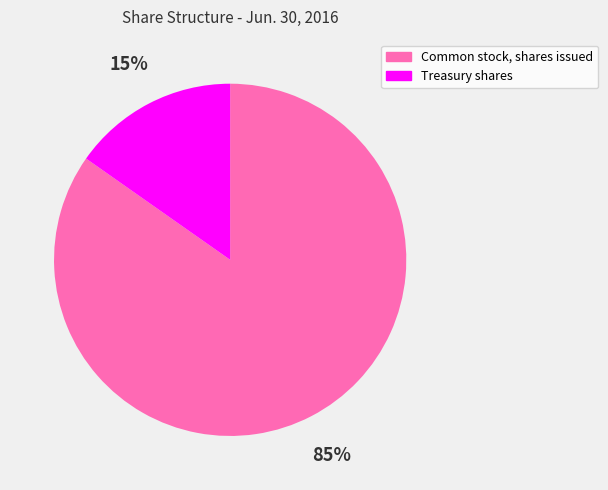

Is it true that Treasury shares is 1% of the pie?

False